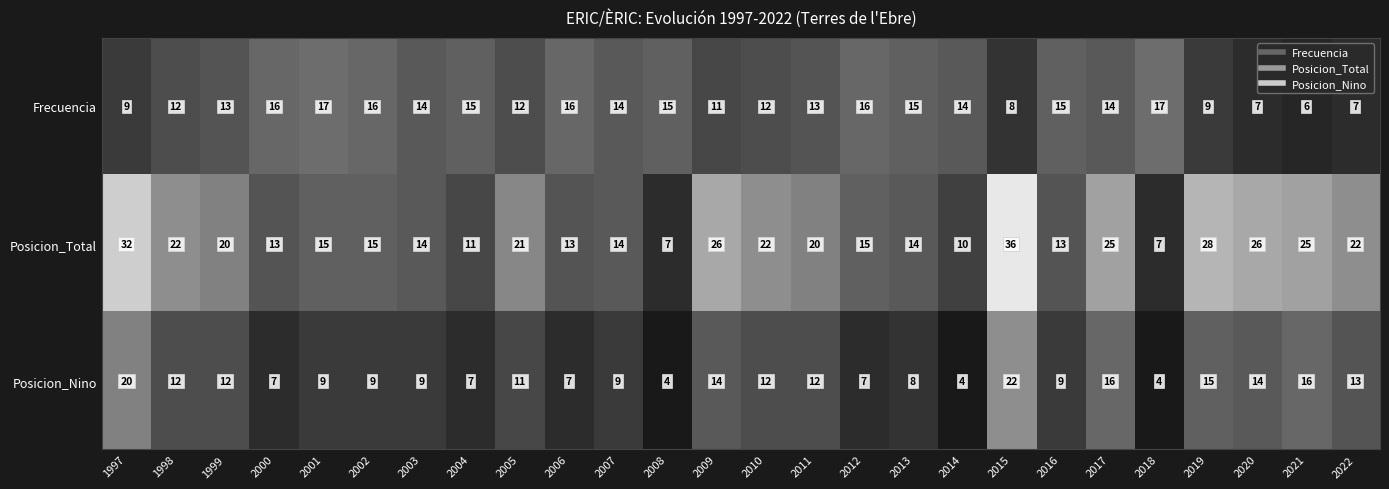

Which category has the highest value in the Posicion_Nino series?

2015